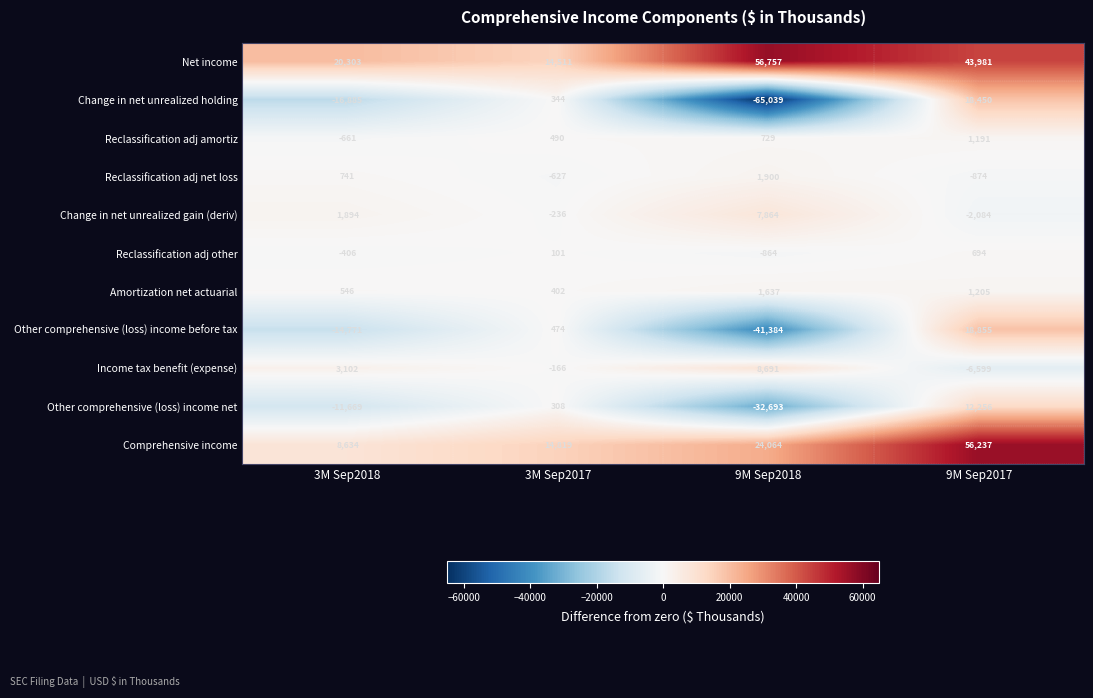

Is it true that Other comprehensive (loss) income before tax equals -9911 at 3M Sep2018?

False